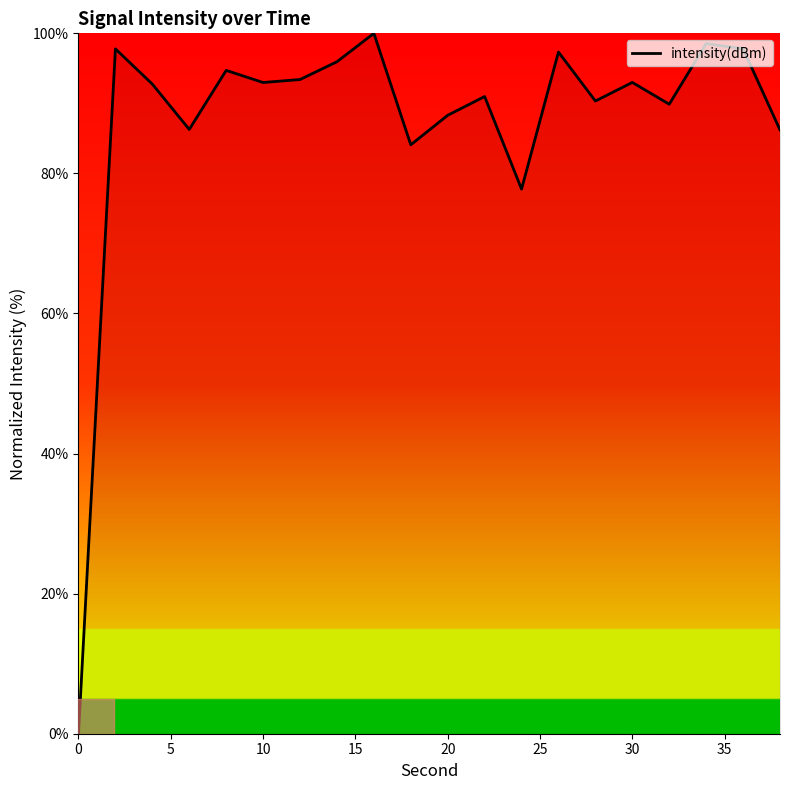

What is the difference between the maximum and minimum values?

100.0